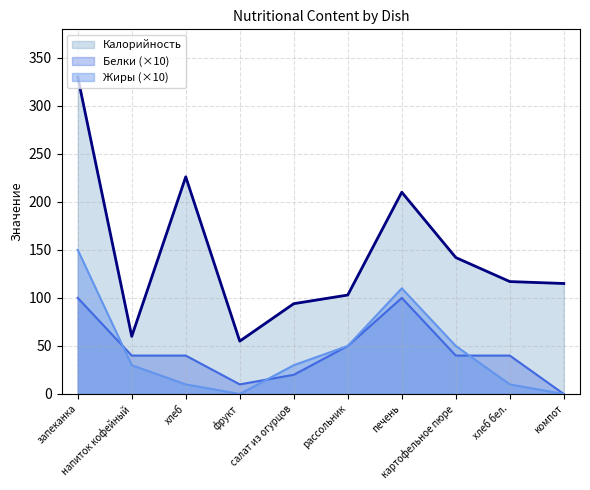

Which series has the largest range (max minus min)?

Калорийность